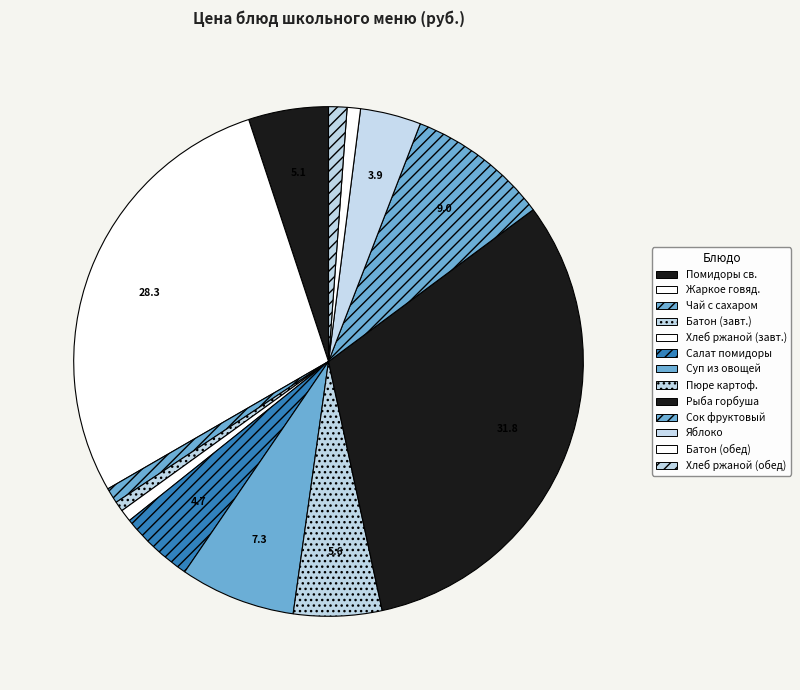

Which category has the biggest portion of the pie?

Рыба горбуша жаренная под маринадом